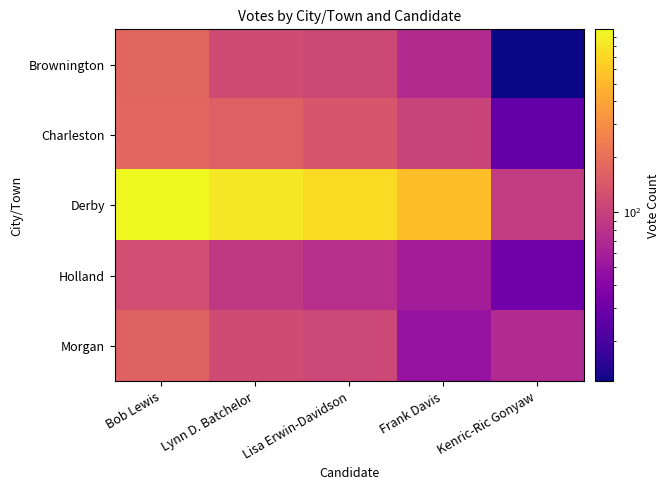

What is the total value across all series at Lynn D. Batchelor?

1308